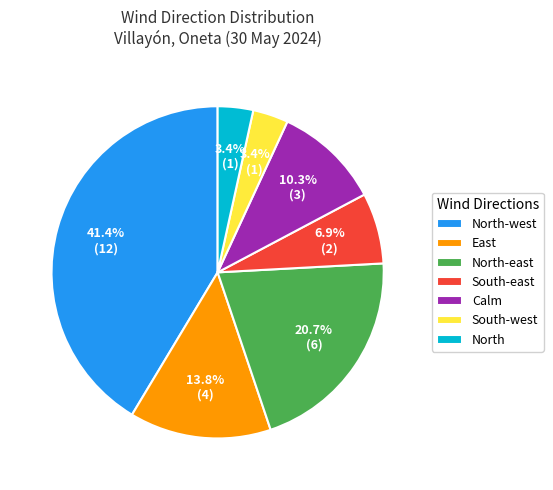

How much of the chart is everything except Calm?

89.7%